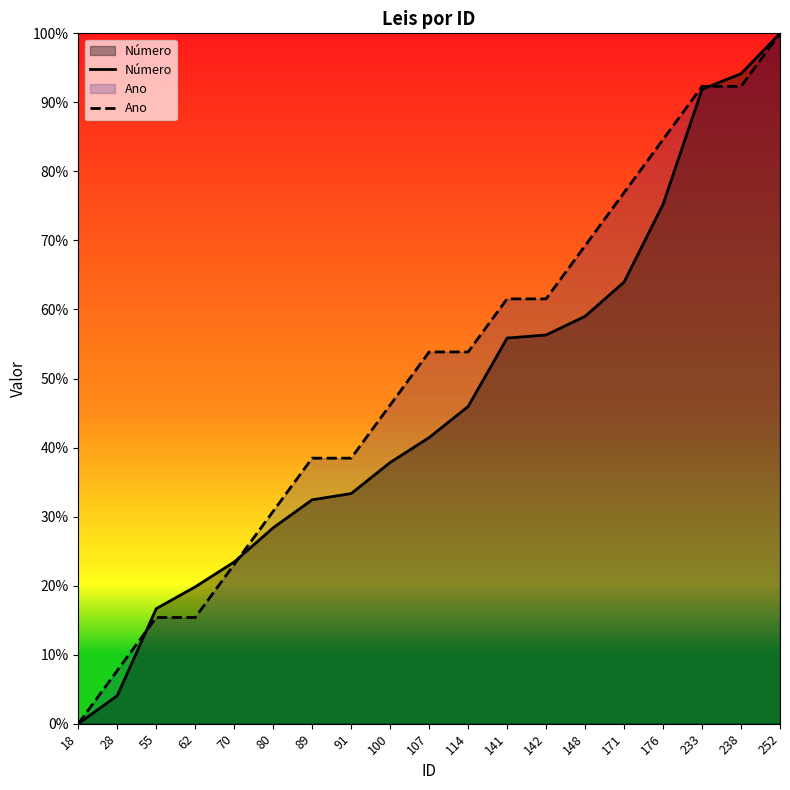

True or false: Ano and Número intersect in this chart.

True